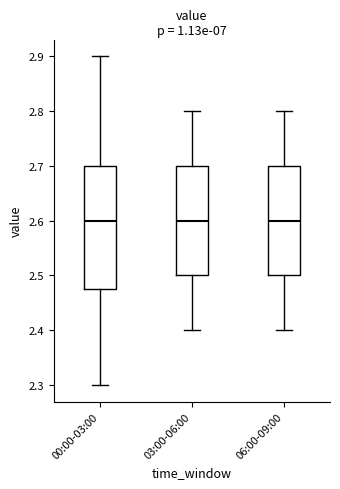

Which box is the tallest, from its lower edge to its upper edge?

00:00-03:00